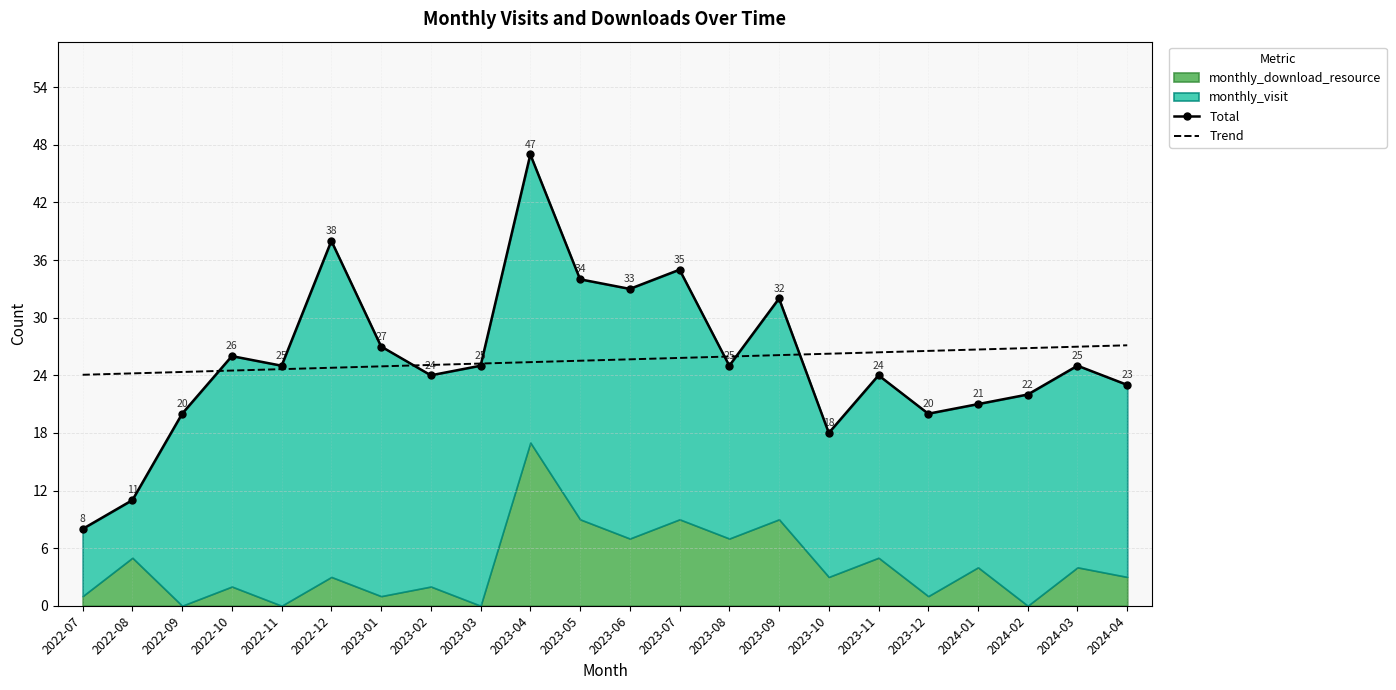

What is the lowest value of the Trend series?

24.1